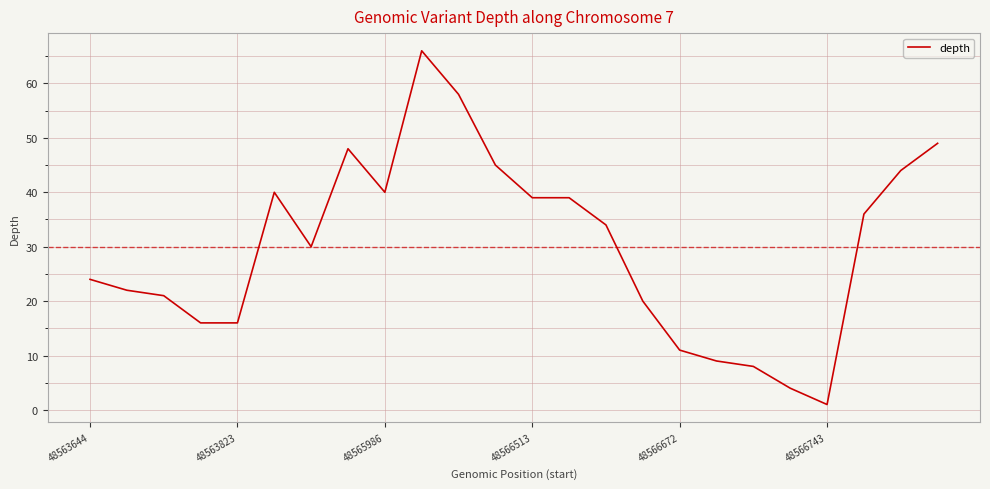

True or false: there are more than 1 points higher than both neighbors.

True